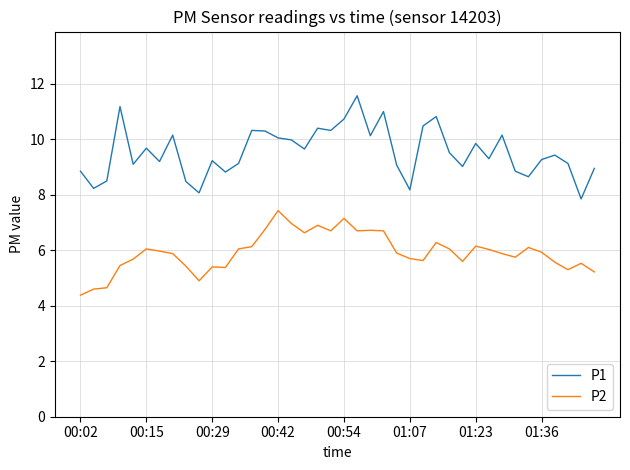

What is the sum of all P2 values?

237.2